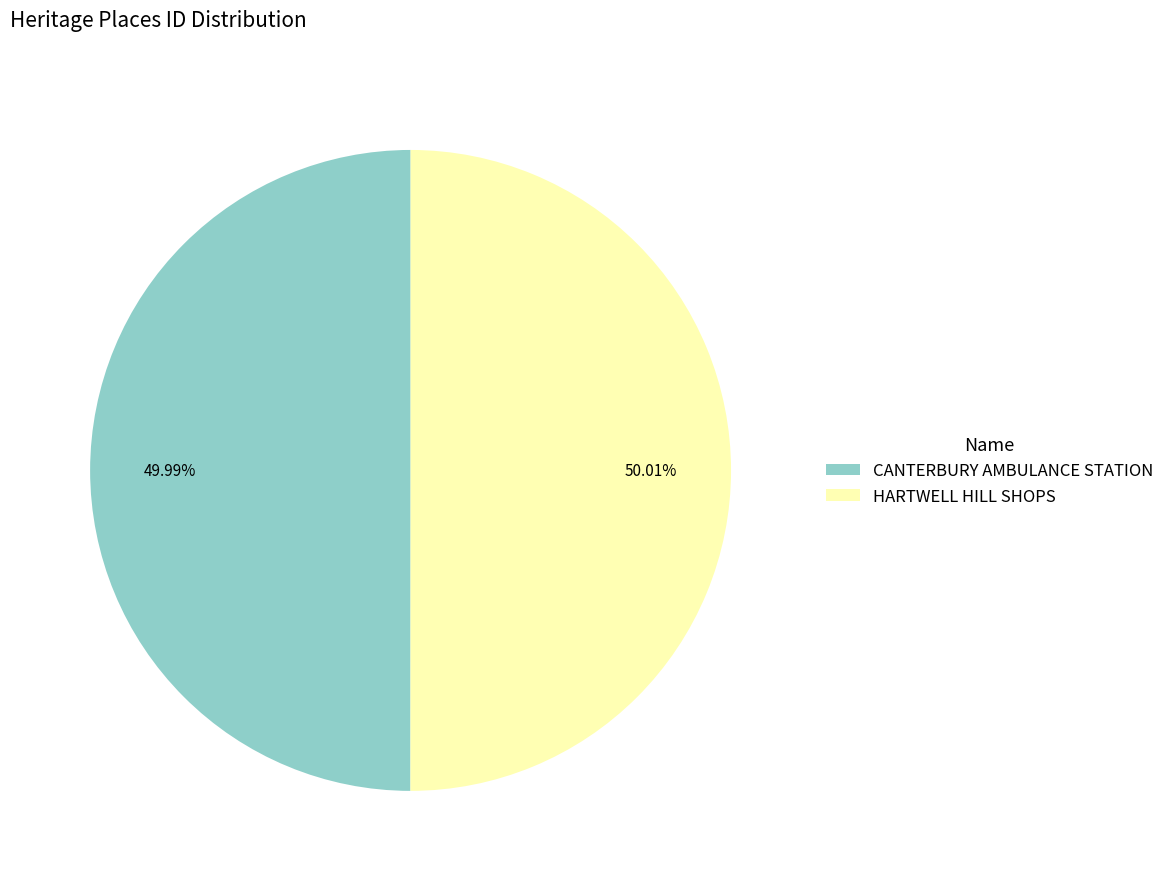

Does any single category account for the majority?

Yes